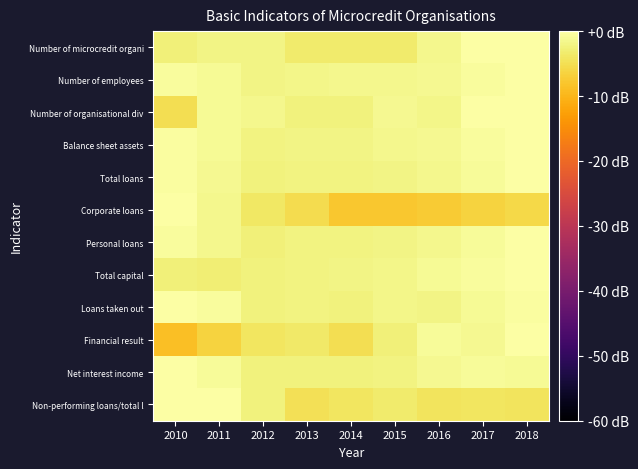

Rank the series by their maximum value, from lowest to highest.

Number of microcredit organi, Number of employees, Number of organisational div, Balance sheet assets, Total loans, Corporate loans, Personal loans, Total capital, Loans taken out, Financial result, Net interest income, Non-performing loans/total l